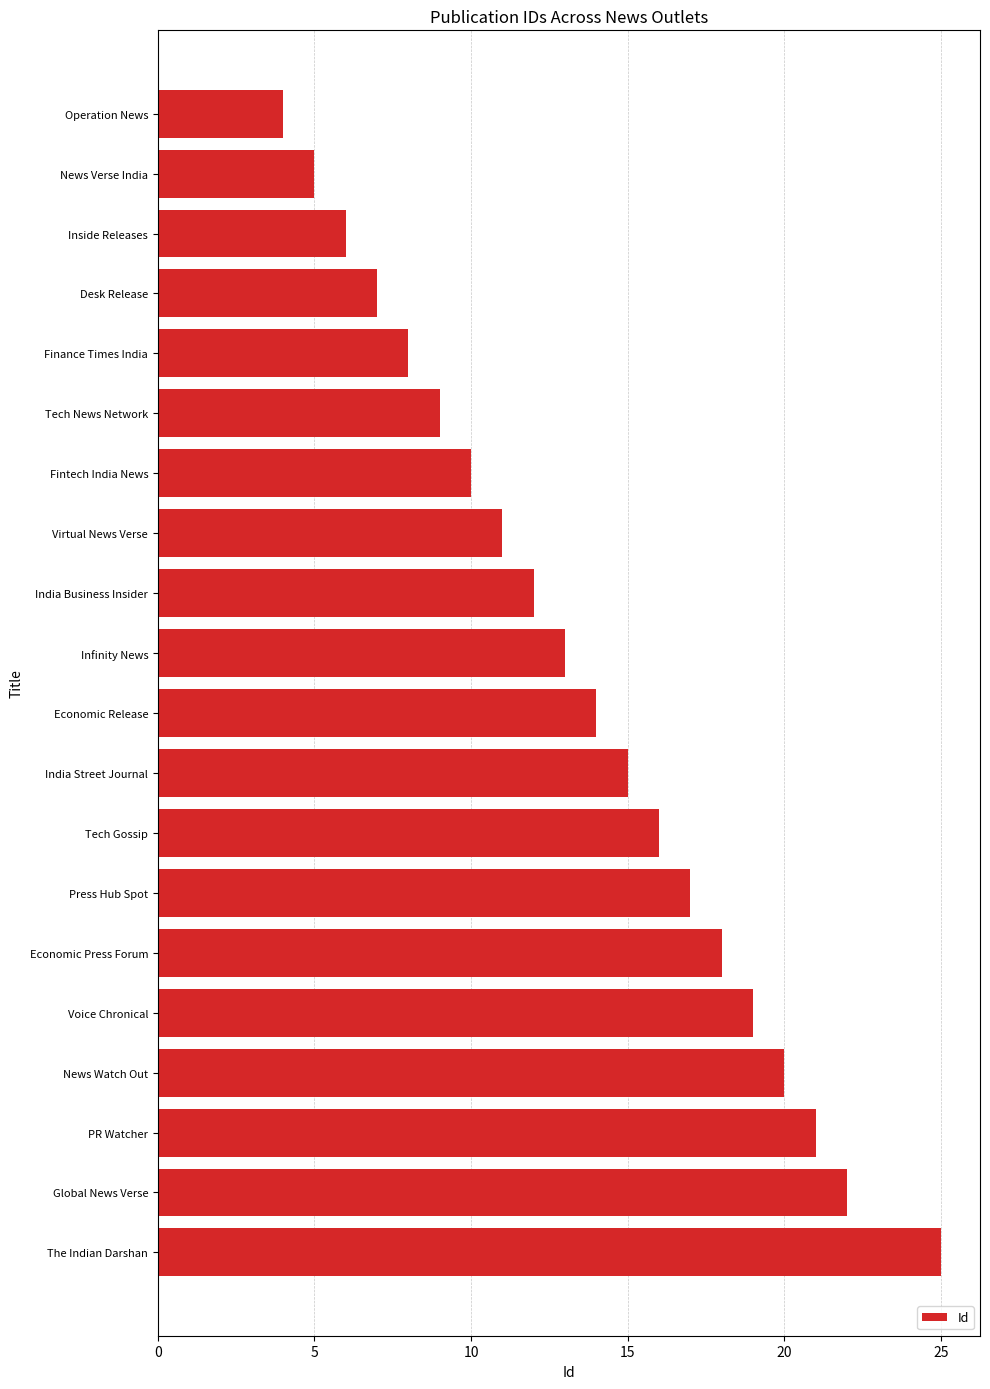

What is the average value?

14